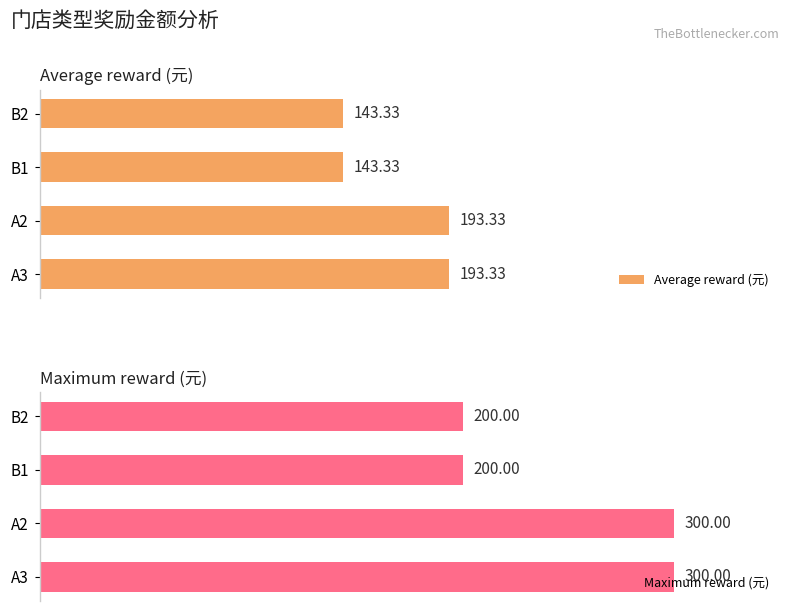

The value of Average reward (元) at B2 is 202.8. True or false?

False